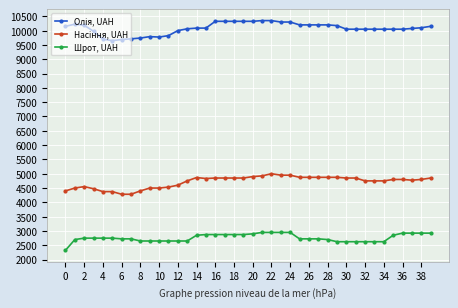

At how many categories does at least one series exceed 3351?

40